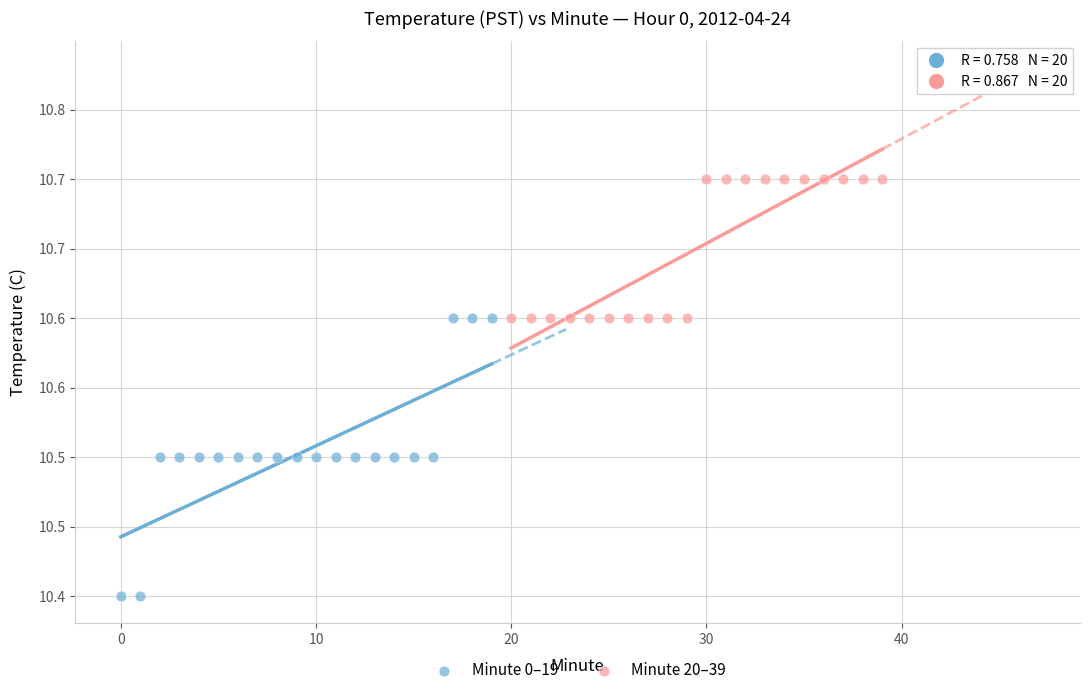

What are all the series names shown in the legend?

Minute 0–19, Minute 20–39